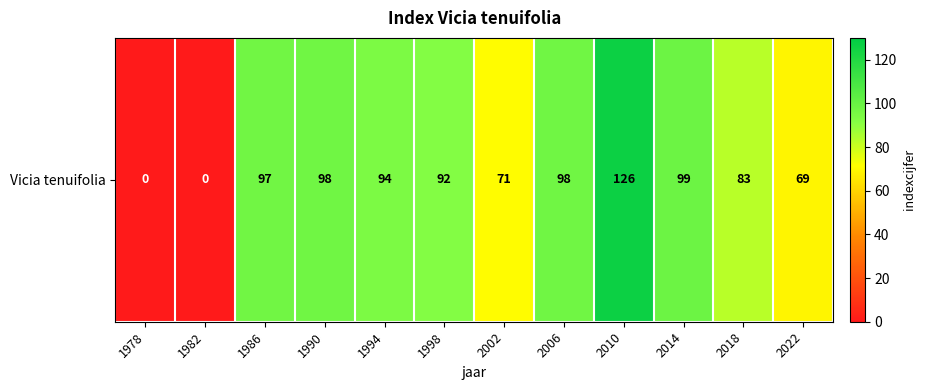

How many values exceed 94?

5